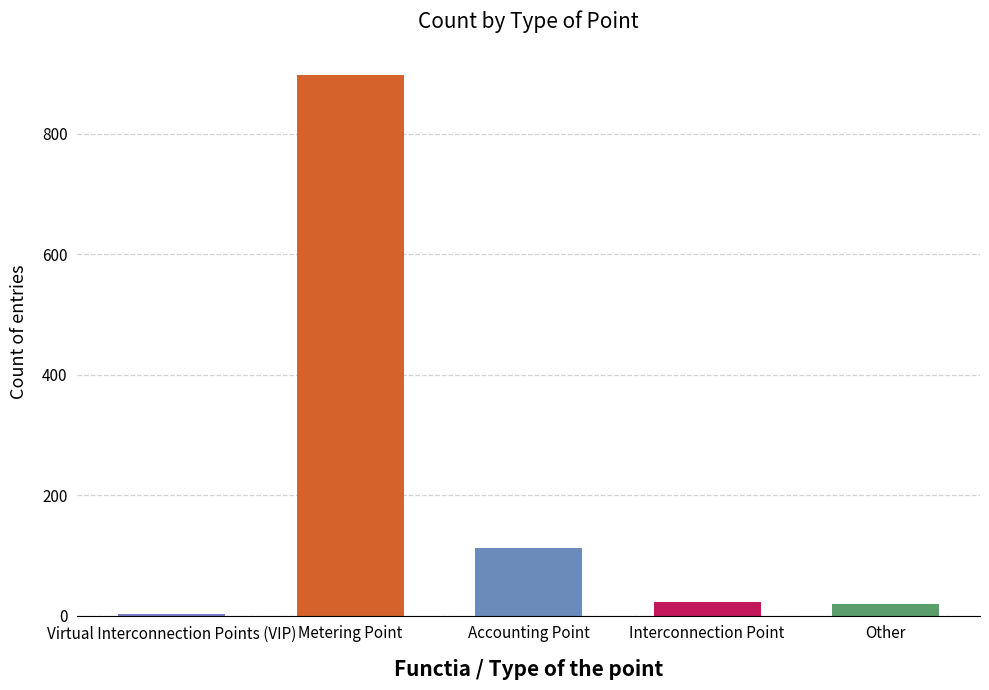

How many bars are there in total?

5